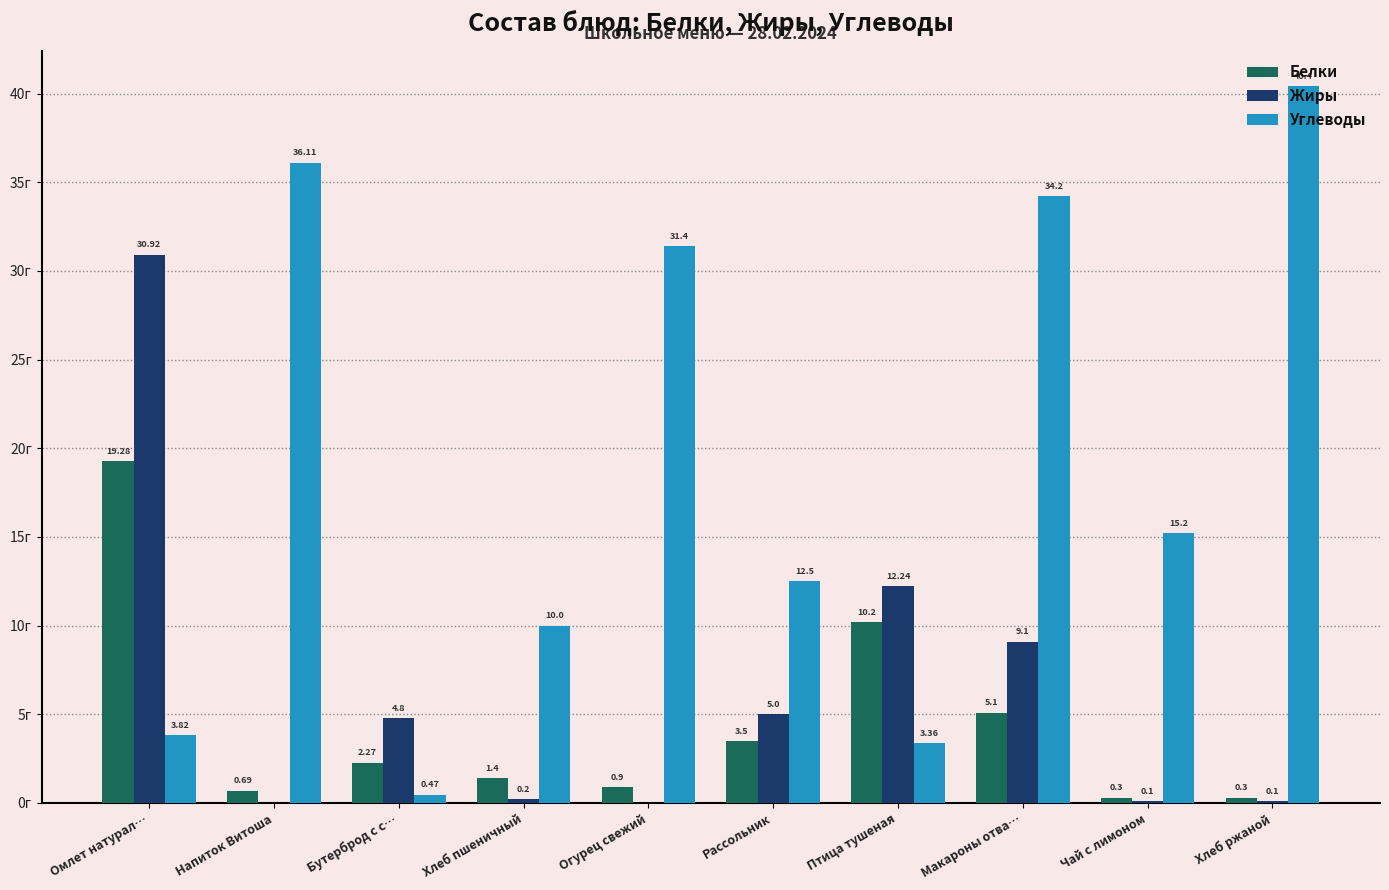

Where is Белки nearest to the value 9?

Птица тушеная